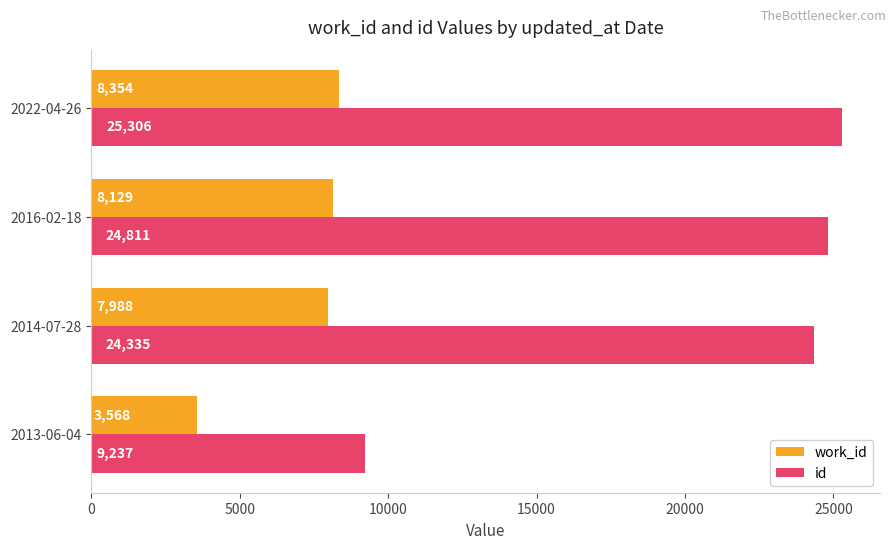

Which series has the widest spread of values?

id